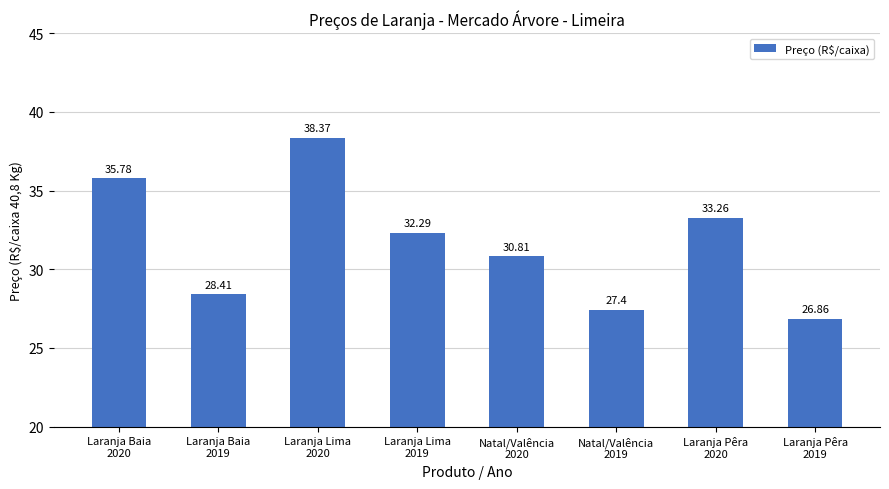

What position from the right is Natal/Valência
2020?

4